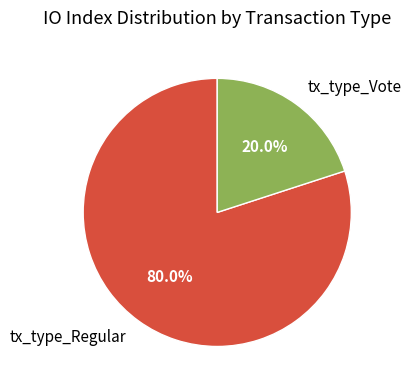

How many slices are in this pie chart?

2